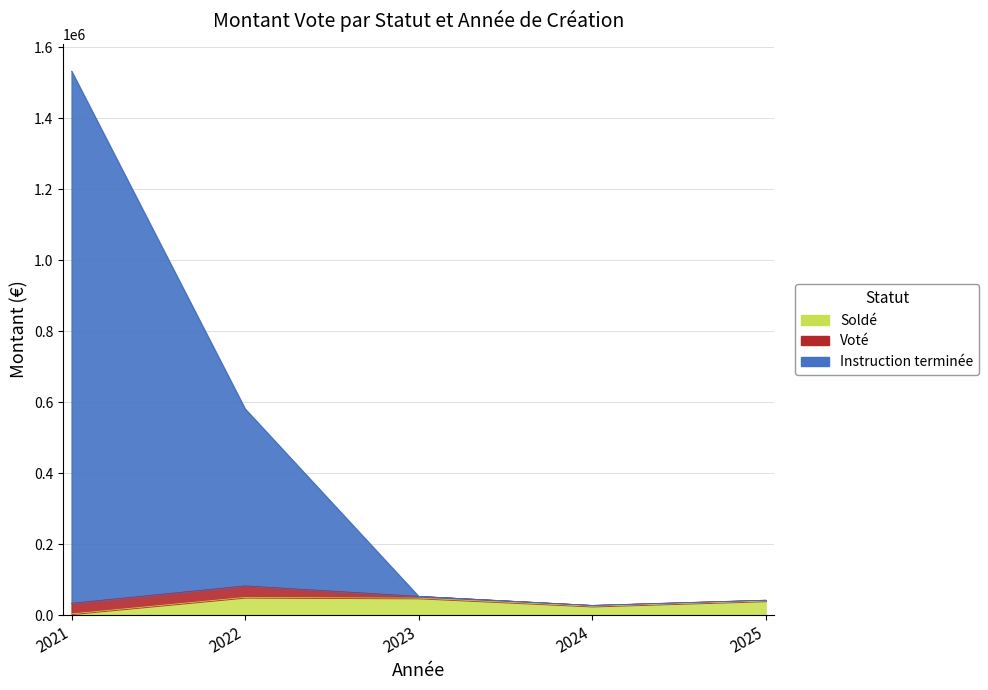

Does the chart have visible grid lines?

Yes